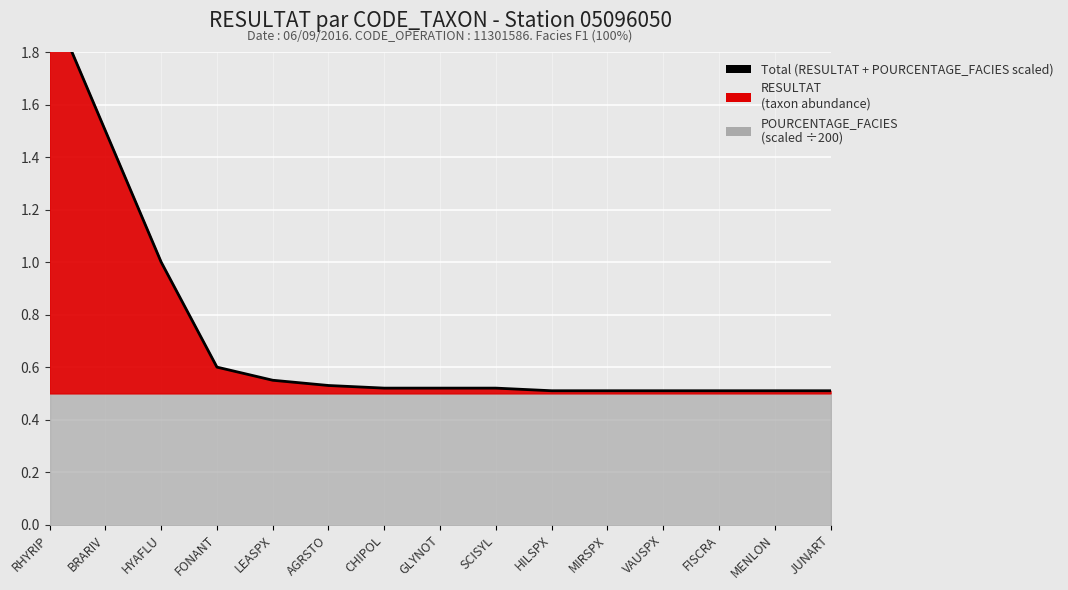

True or false: the data shows 1.0 at HYAFLU.

True